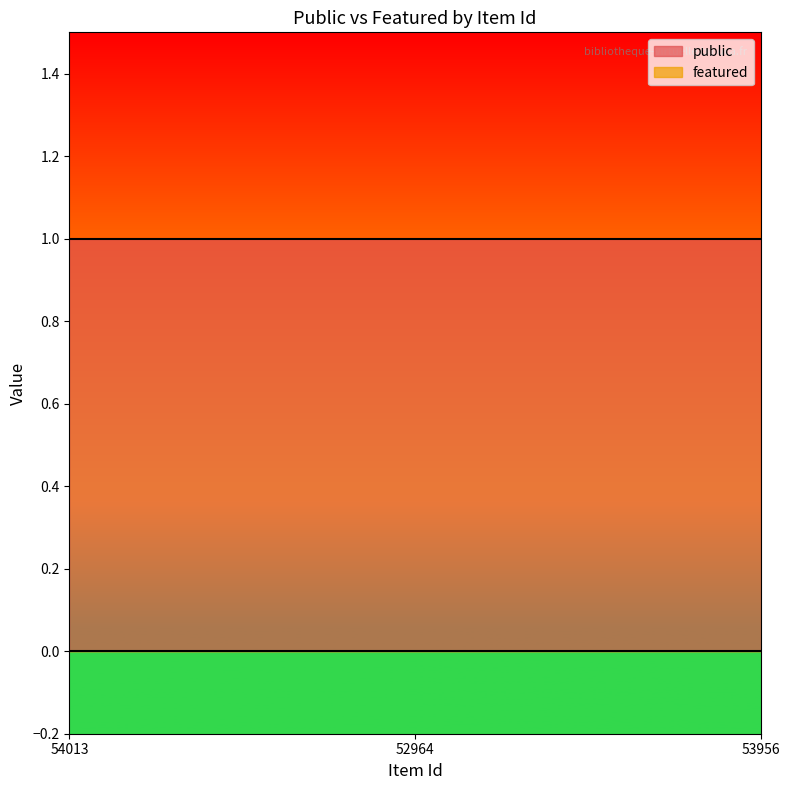

Between 52964 and 53956, which series saw the biggest shift?

public